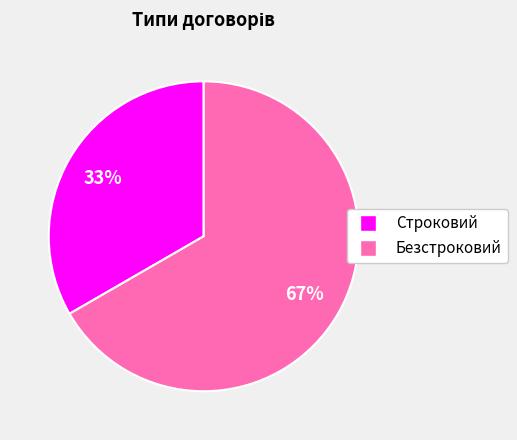

Is the sum of Безстроковий and Строковий greater than half?

Yes